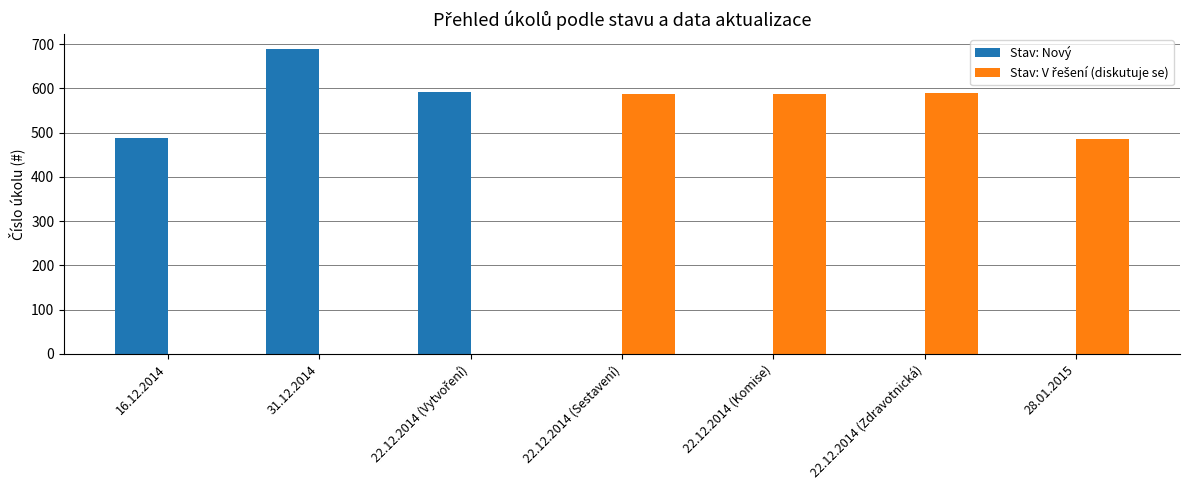

Which series has the widest spread of values?

Stav: Nový